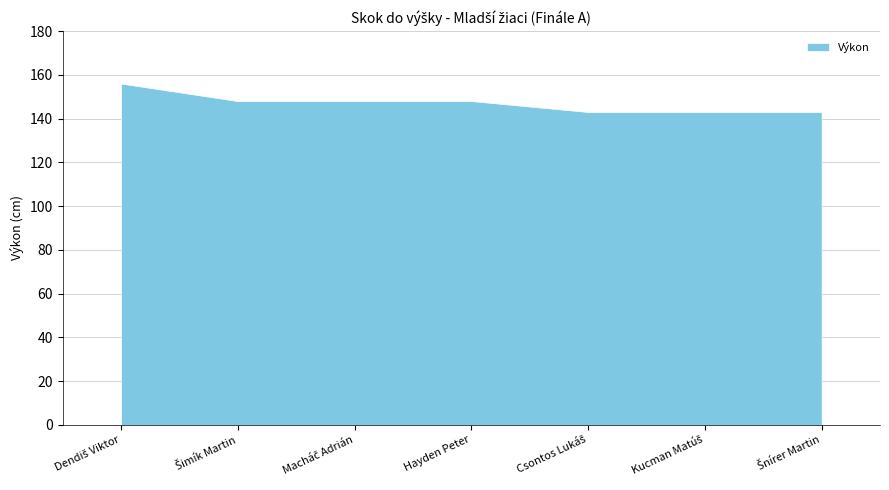

Which category has the highest value across all series?

Dendiš Viktor